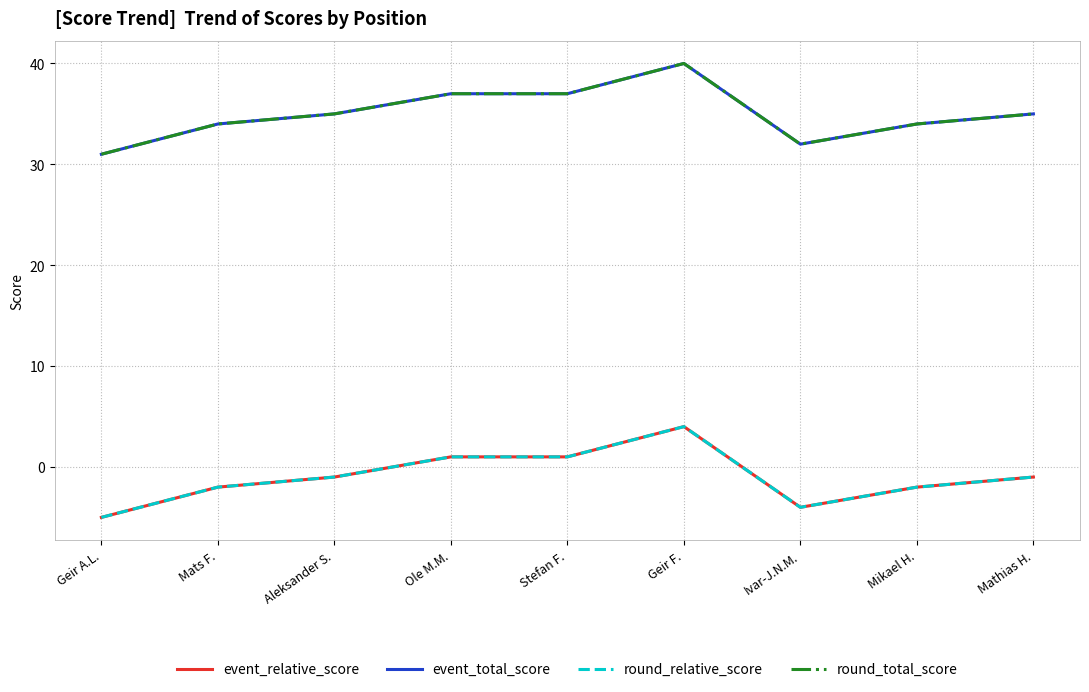

At which category is the sum across all series the highest?

Geir F.